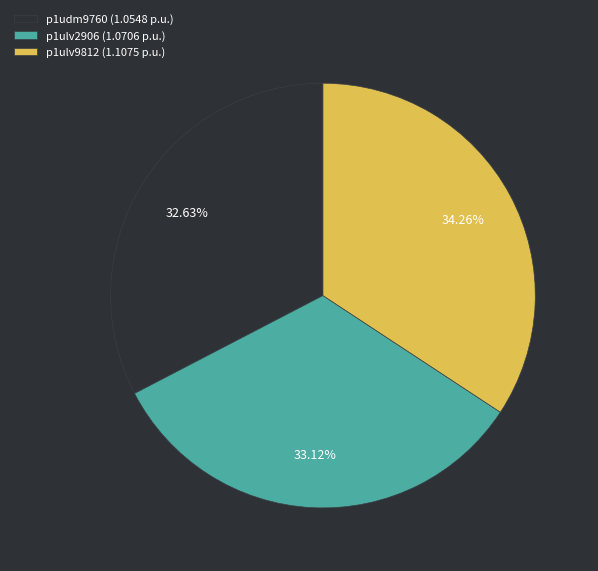

True or false: p1ulv2906 accounts for 33% of the total.

True